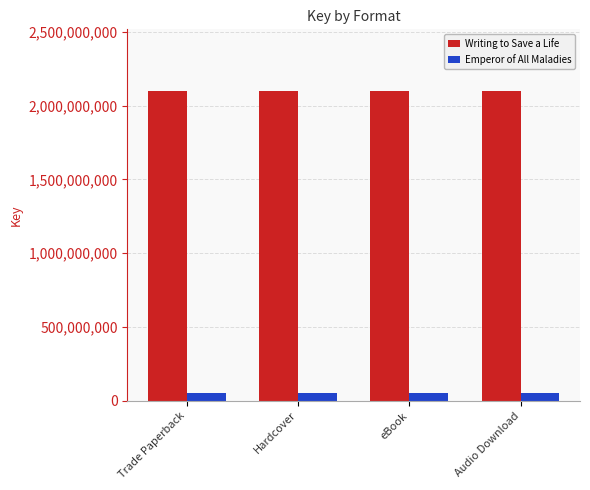

List the series in order of their peak value, highest first.

Writing to Save a Life, Emperor of All Maladies